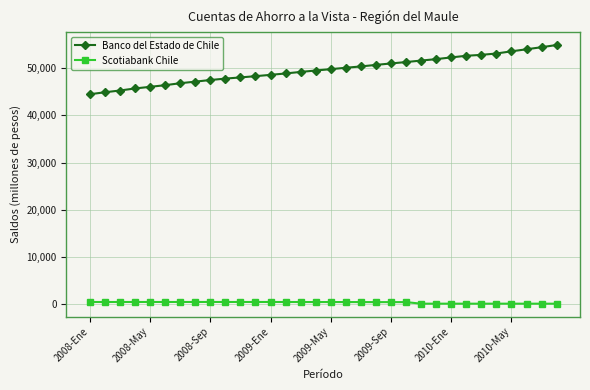

Which series has the largest total across all categories?

Banco del Estado de Chile